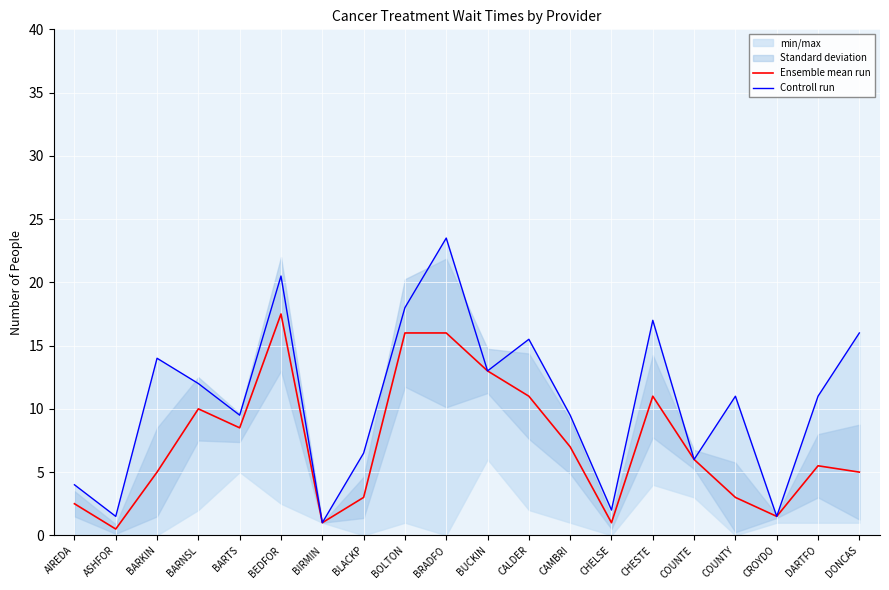

What is the total value across all series at DARTFO?

16.5